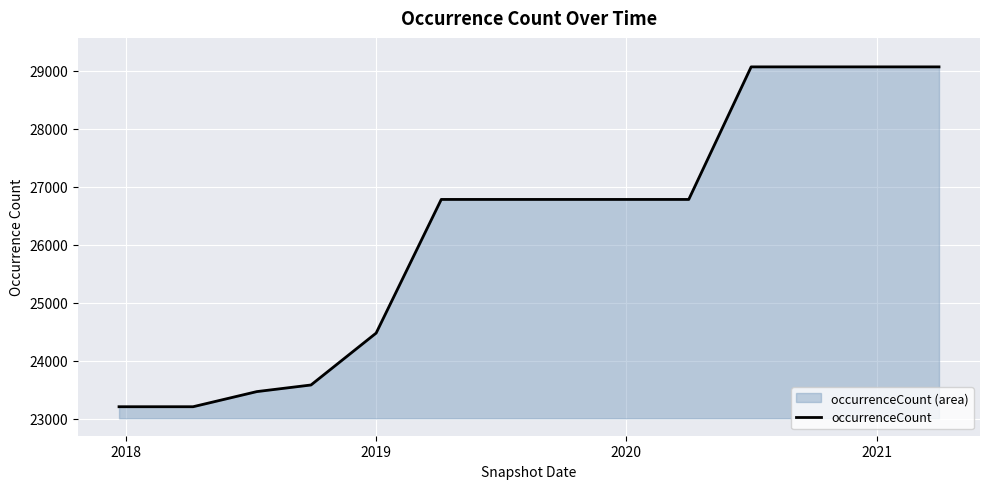

How many series are shown in this chart?

1